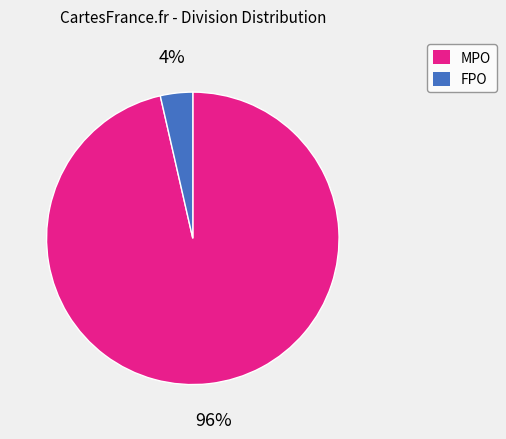

To the nearest percent, what is the combined percentage of FPO and MPO?

100%